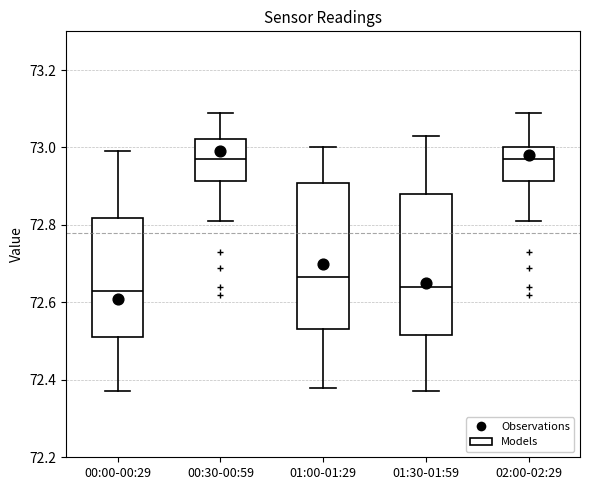

Reading left to right, read every box against the y-axis: the position of its median line, the range the box covers, and the ends of its whiskers. The values are not printed on the chart, so give them approximately, as read against the axis.

00:00-00:29: median 72.64, box 72.52 to 72.82, whiskers 72.38 to 73.00
00:30-00:59: median 72.98, box 72.92 to 73.02, whiskers 72.82 to 73.10
01:00-01:29: median 72.66, box 72.54 to 72.90, whiskers 72.38 to 73.00
01:30-01:59: median 72.64, box 72.52 to 72.88, whiskers 72.38 to 73.04
02:00-02:29: median 72.98, box 72.92 to 73.00, whiskers 72.82 to 73.10